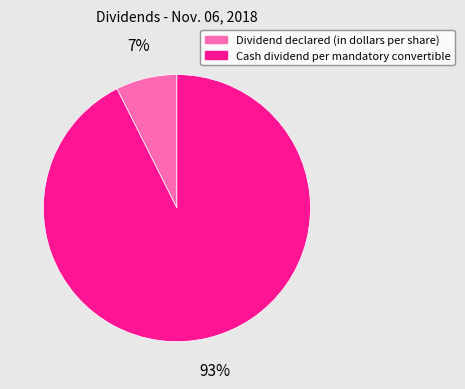

How many slices are in this pie chart?

2